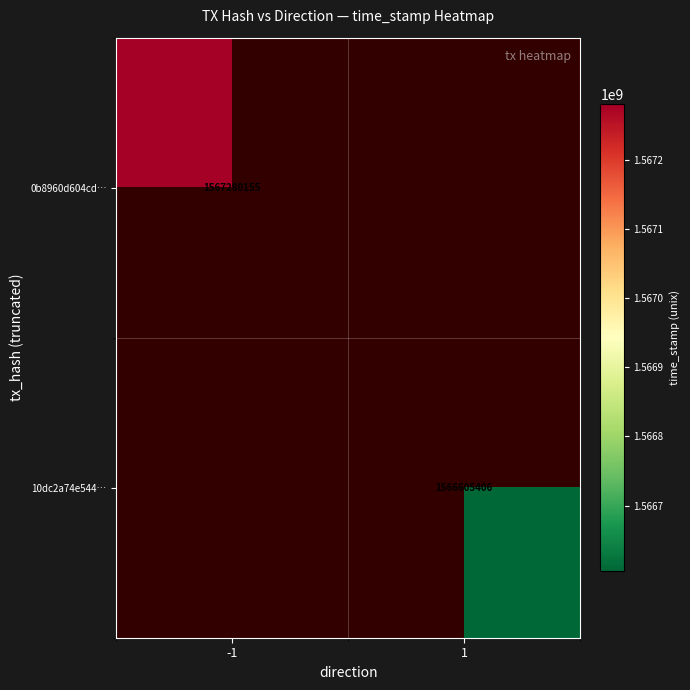

True or false: 10dc2a74e544… has a value of 2749416889 at 1.

False